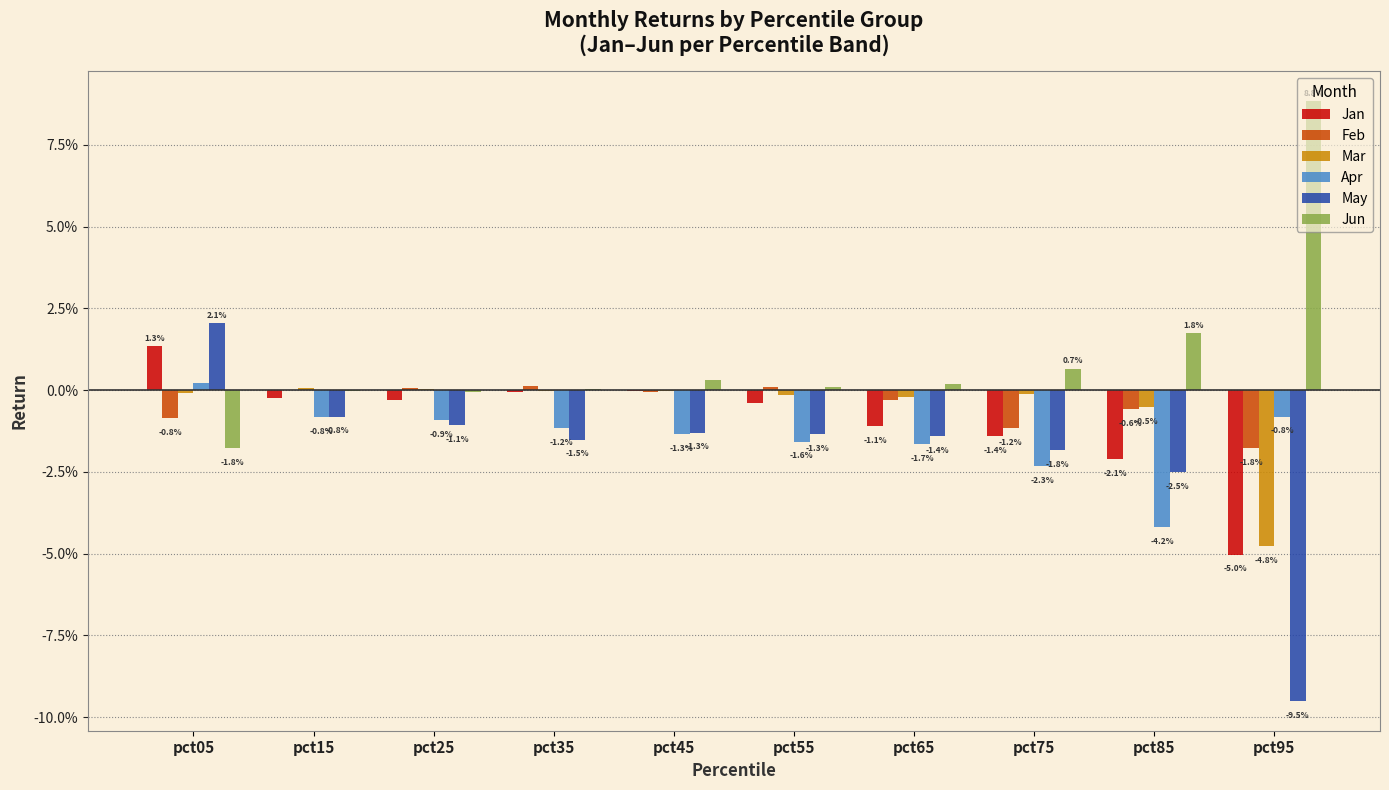

What are all the series names shown in the legend?

Jan, Feb, Mar, Apr, May, Jun